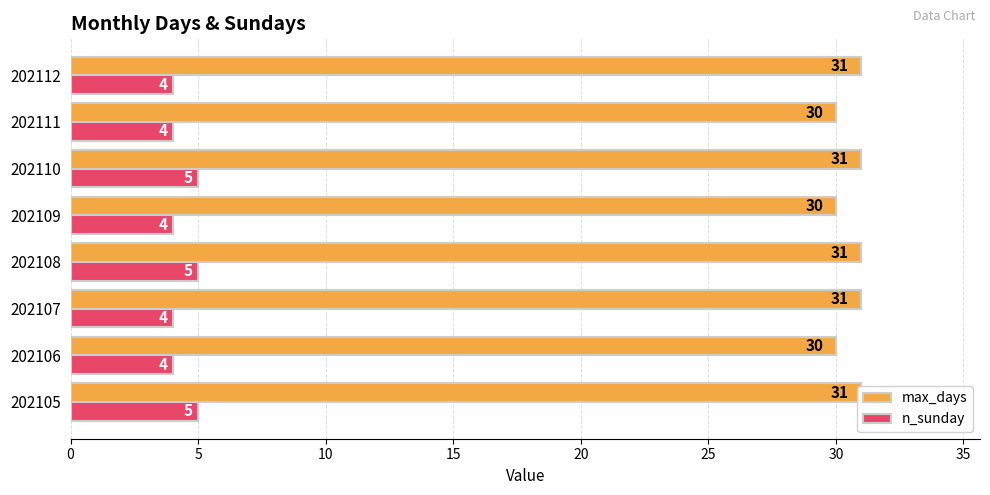

What is the difference between the second highest and second lowest values in the n_sunday series?

1